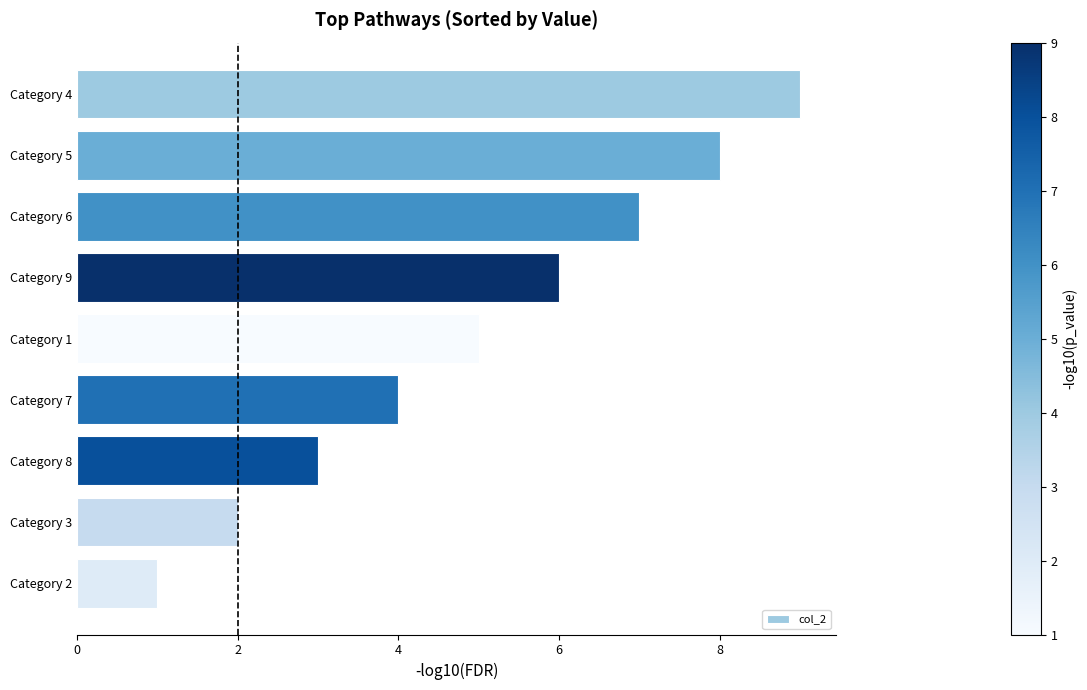

Are the bars horizontal?

Yes